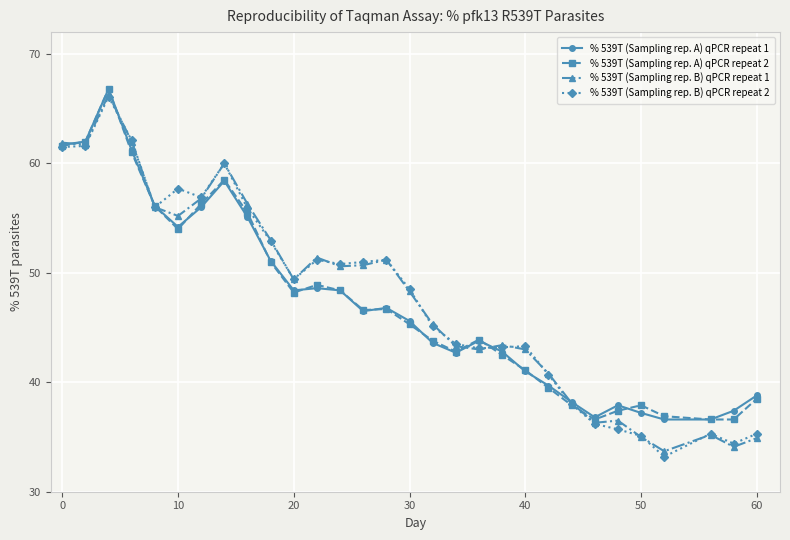

What is the value of the % 539T (Sampling rep. B) qPCR repeat 1 point at the 1st from the left?

61.9